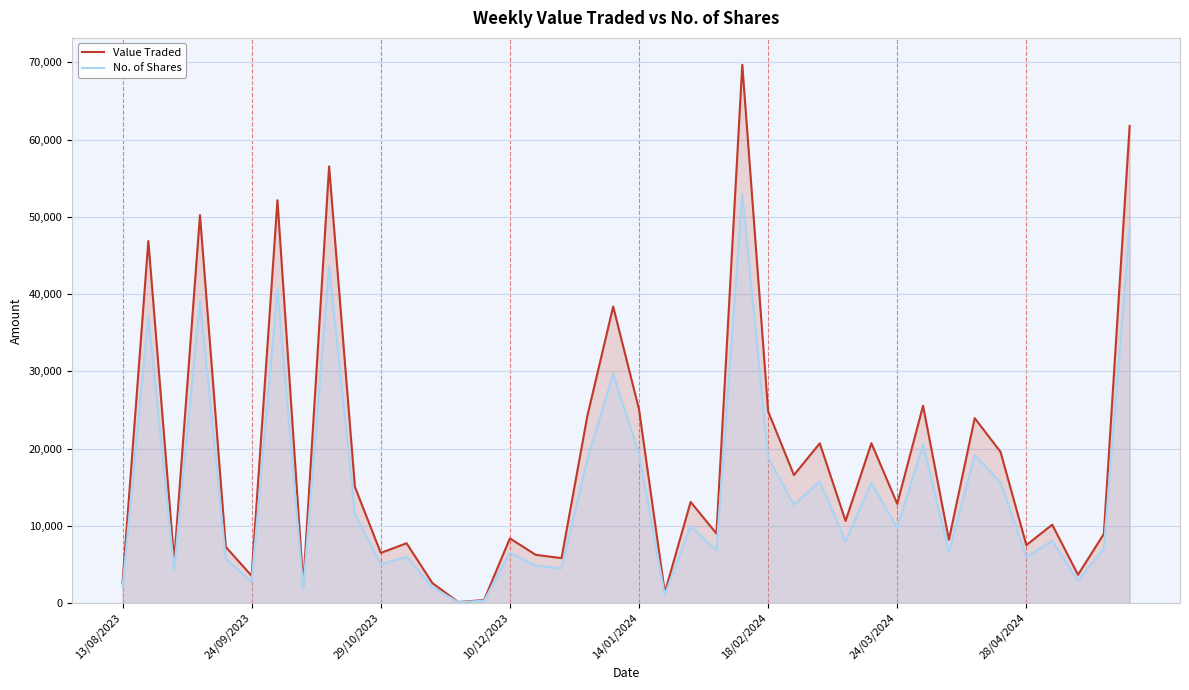

What is the greatest value displayed?

69678